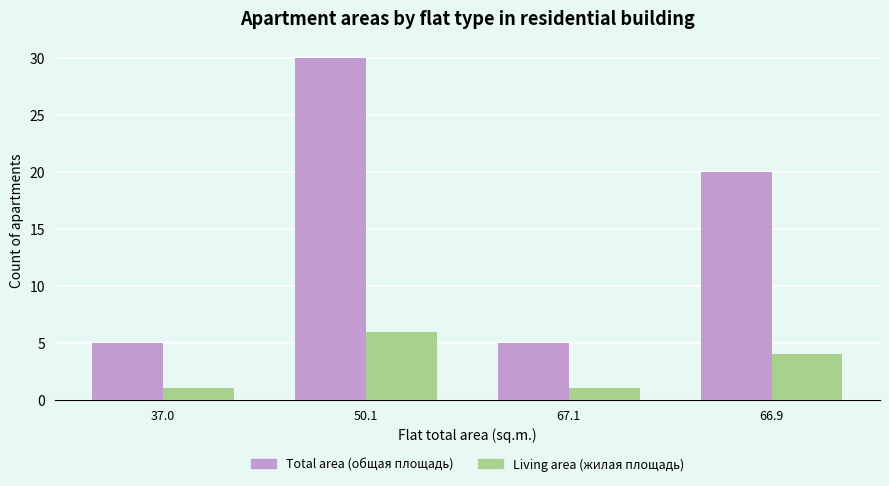

What is the total value across all series at 66.9?

24